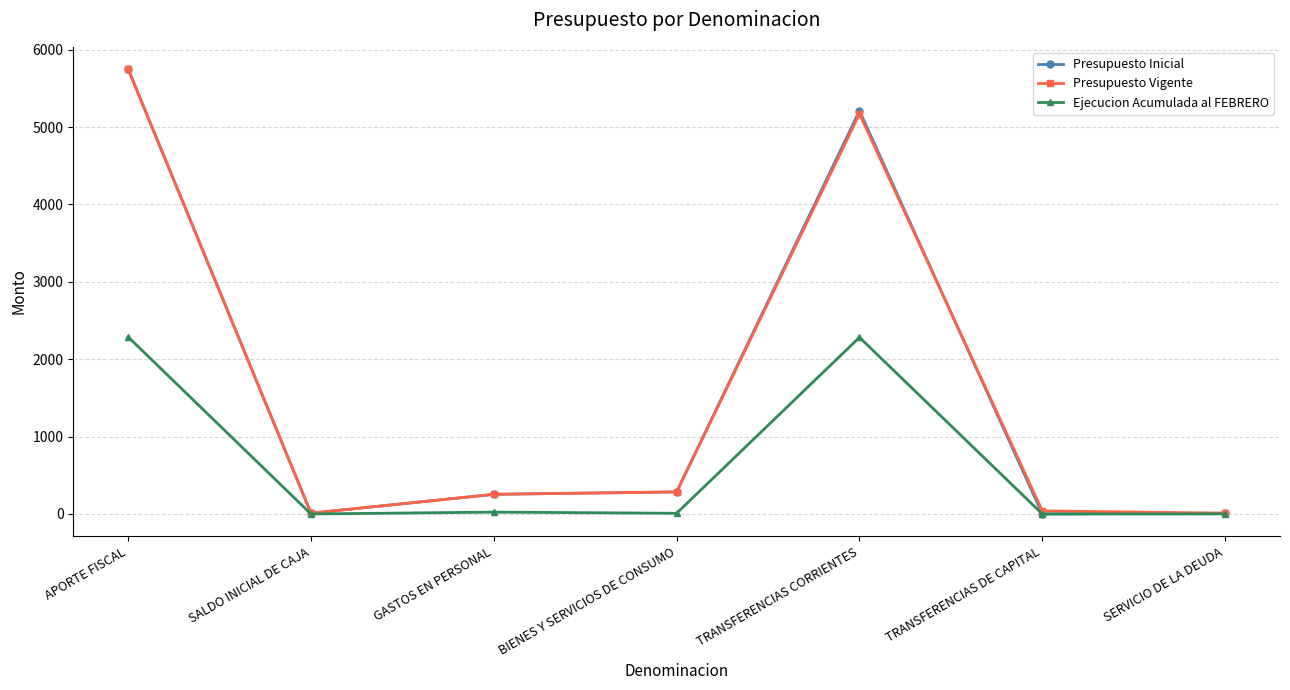

At which label does Presupuesto Vigente first exceed 254?

APORTE FISCAL